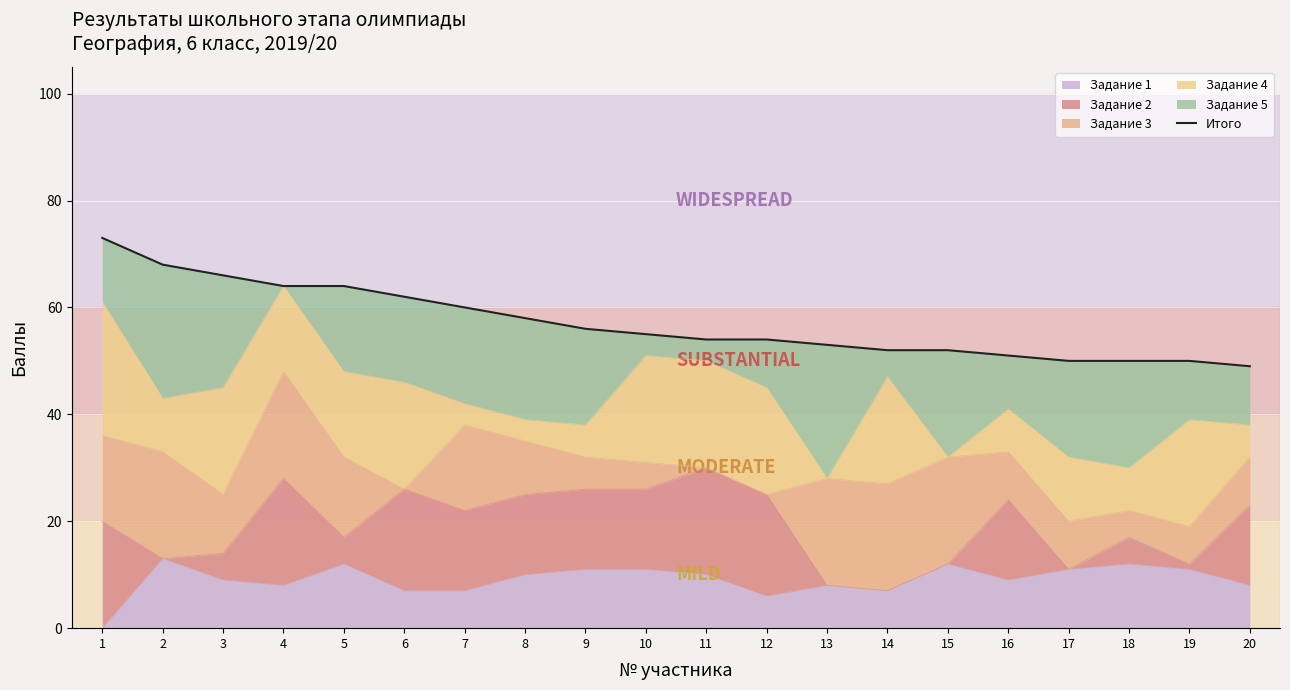

Reading right to left, transcribe all the data shown in this chart.

20=49	19=50	18=50	17=50	16=51	15=52	14=52	13=53	12=54	11=54	10=55	9=56	8=58	7=60	6=62	5=64	4=64	3=66	2=68	1=73